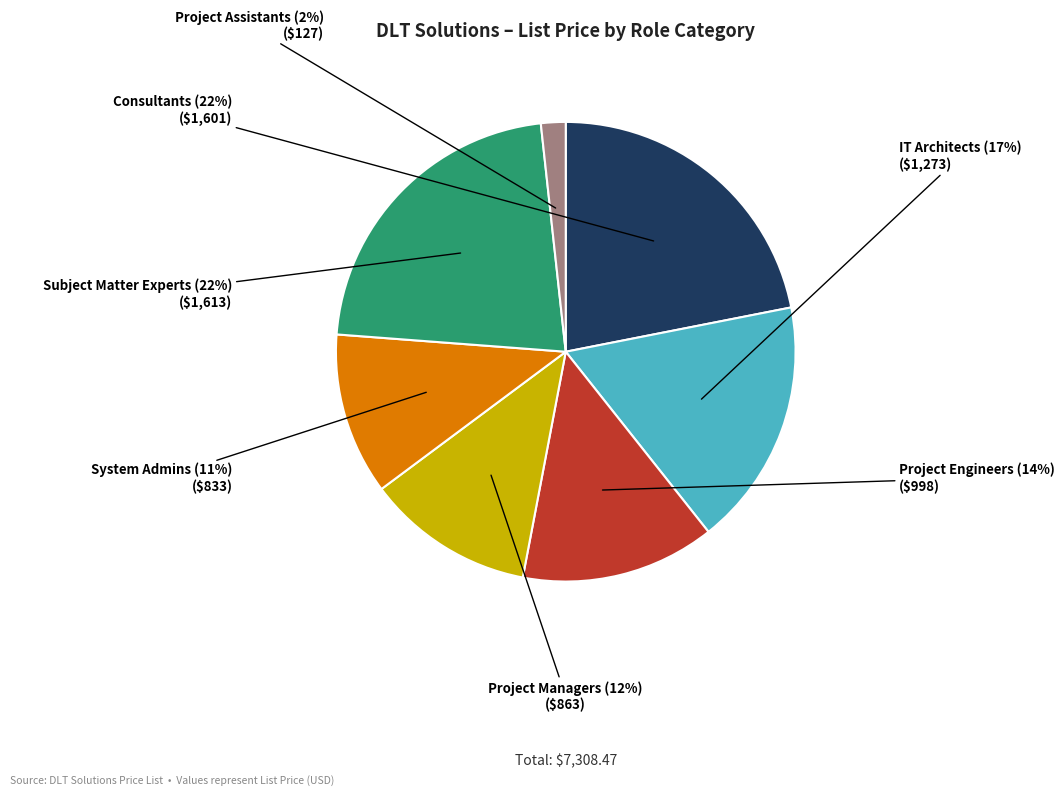

To the nearest percent, what is the difference between the largest and smallest slice percentages?

20%